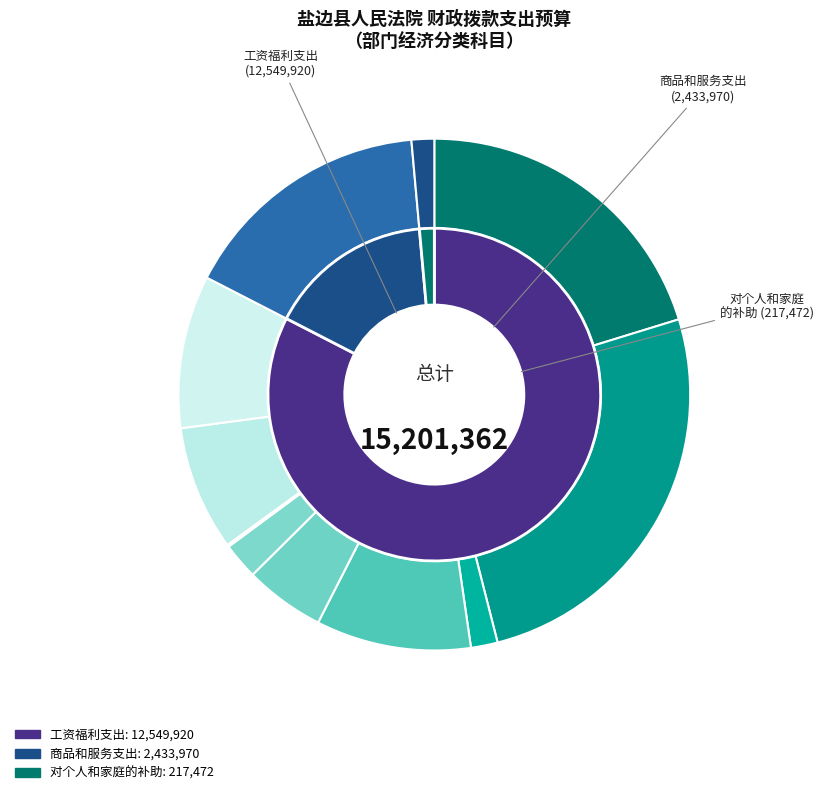

What percentage is the 公务员医疗补助缴费 slice, to the nearest percent?

2%